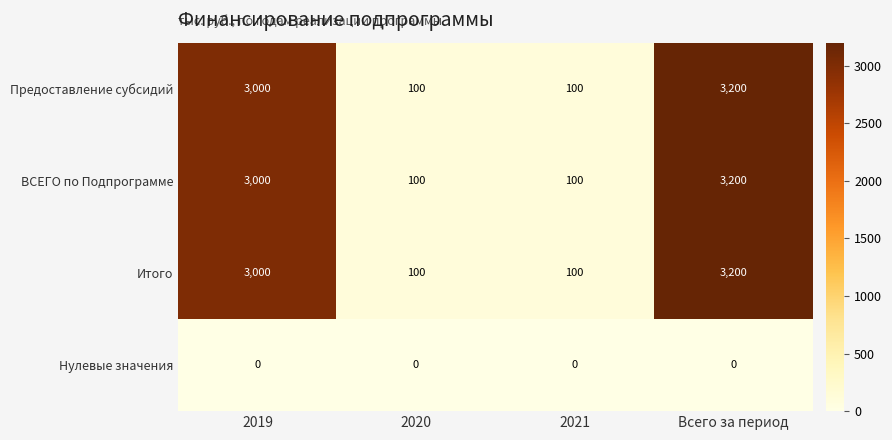

What is the difference between the highest and lowest values at 2019?

3000